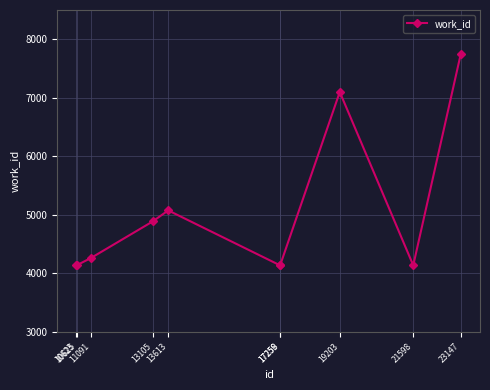

How many interior local peaks (higher than both neighbors) does the data have?

2